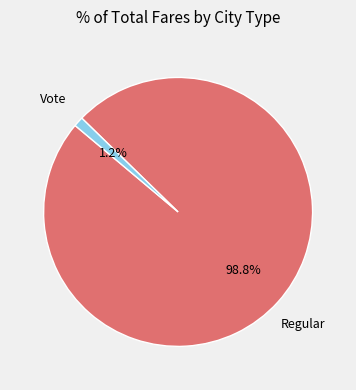

Which has a higher value, Vote or Regular?

Regular